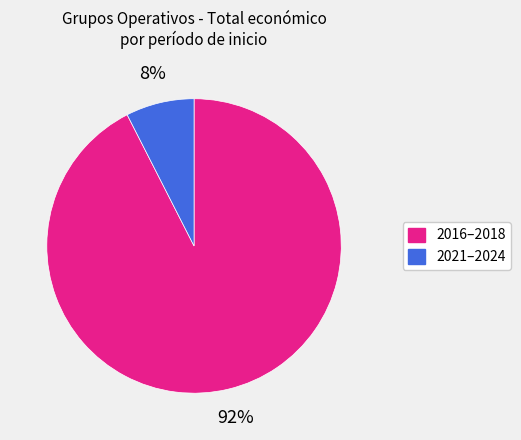

To the nearest percent, what is the average slice percentage?

50%